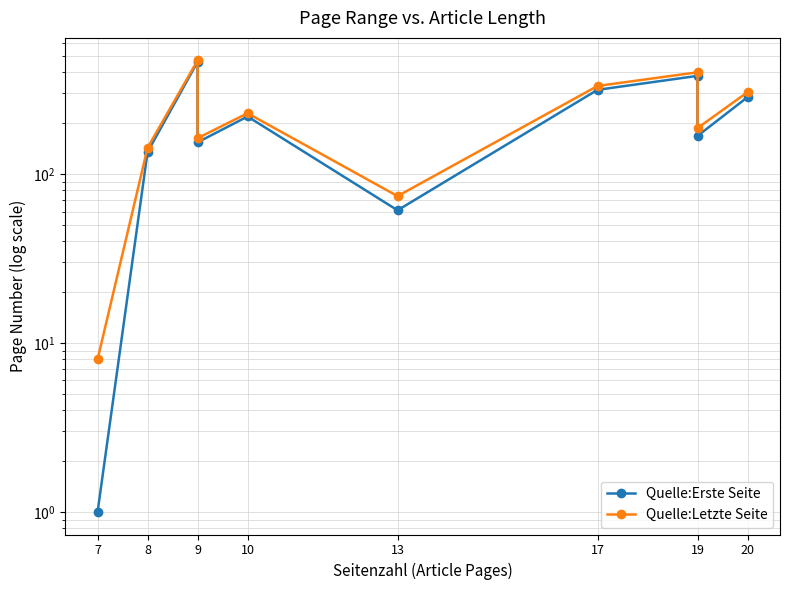

The value of Quelle:Letzte Seite at 8 is 201. True or false?

False